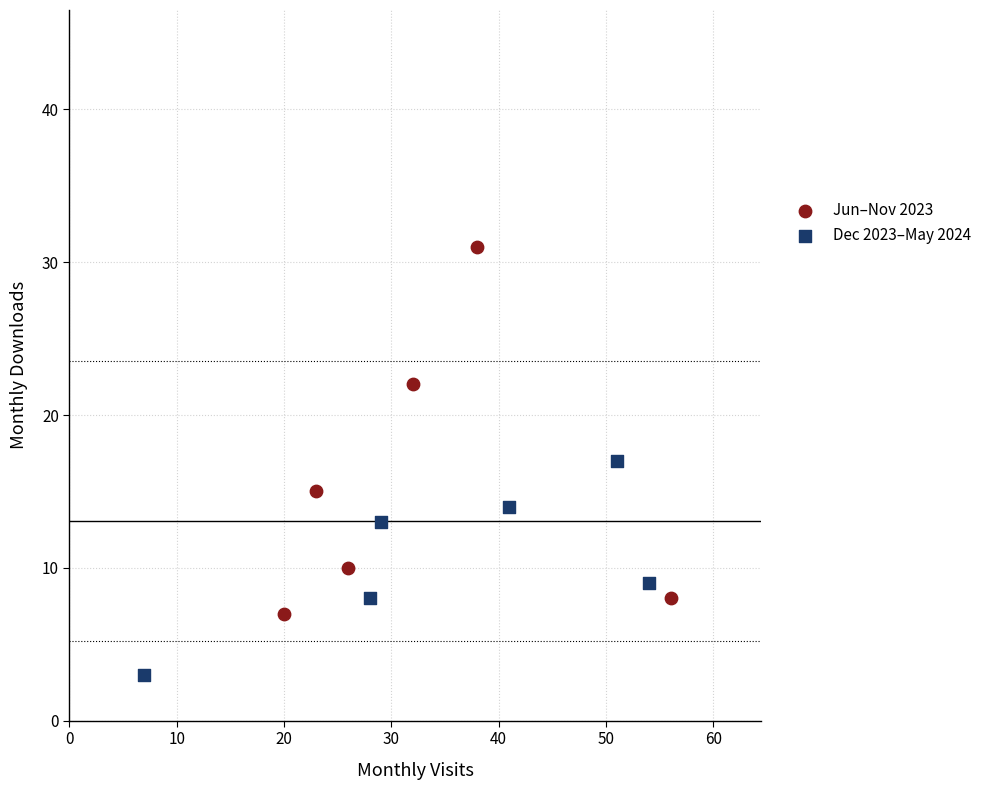

Which series has the largest Y range (max minus min)?

Jun–Nov 2023